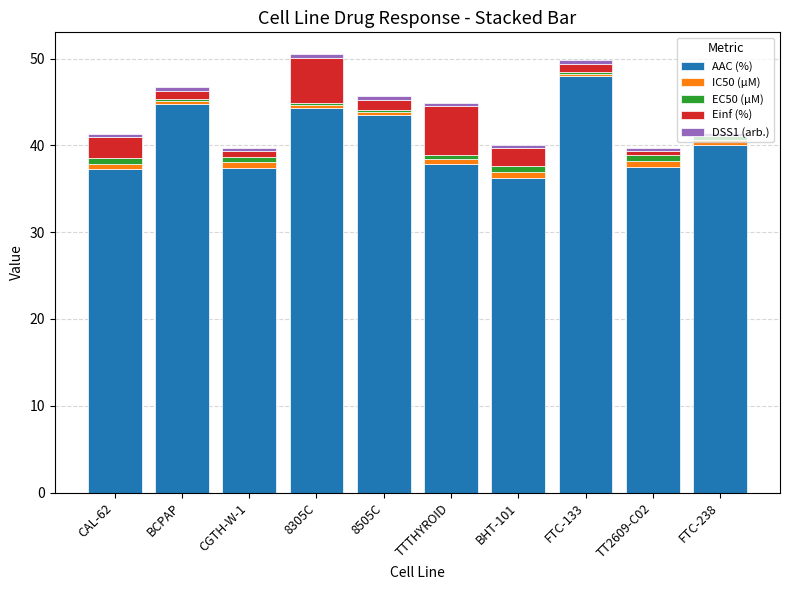

The value of AAC (%) at FTC-133 is 80.6. True or false?

False